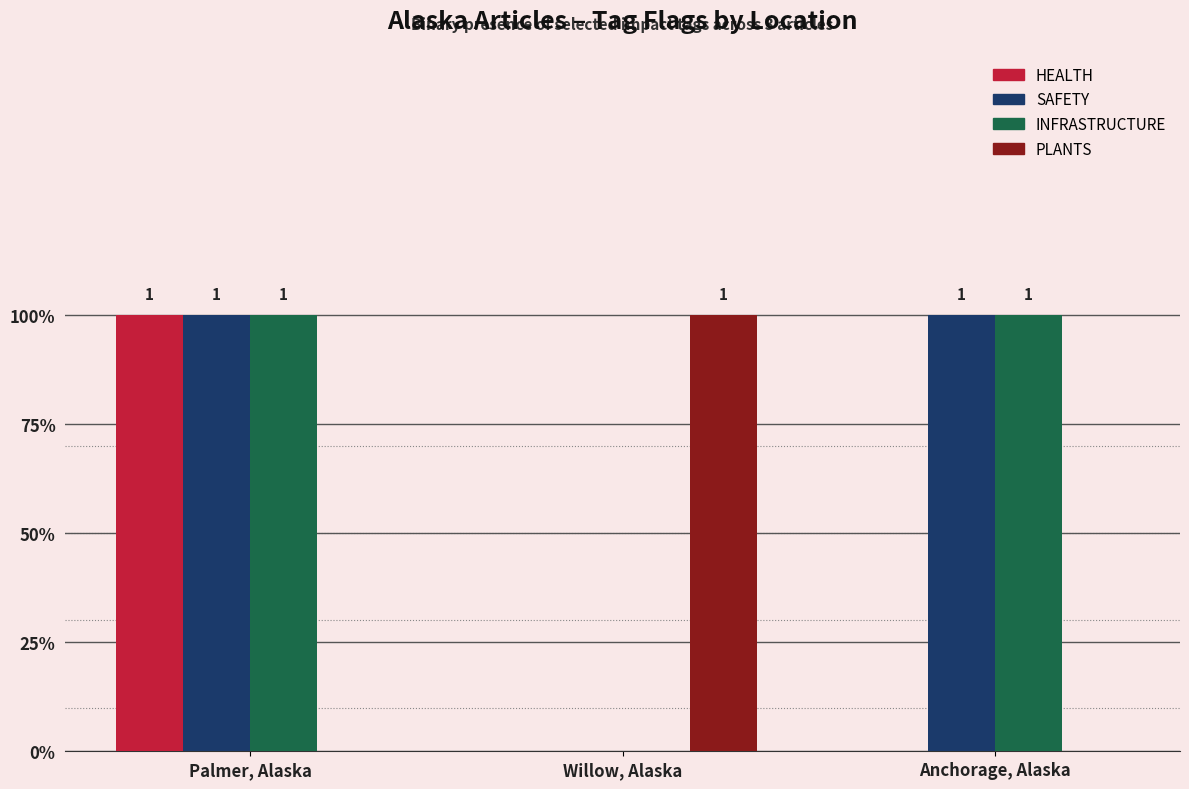

Are the bars horizontal?

No